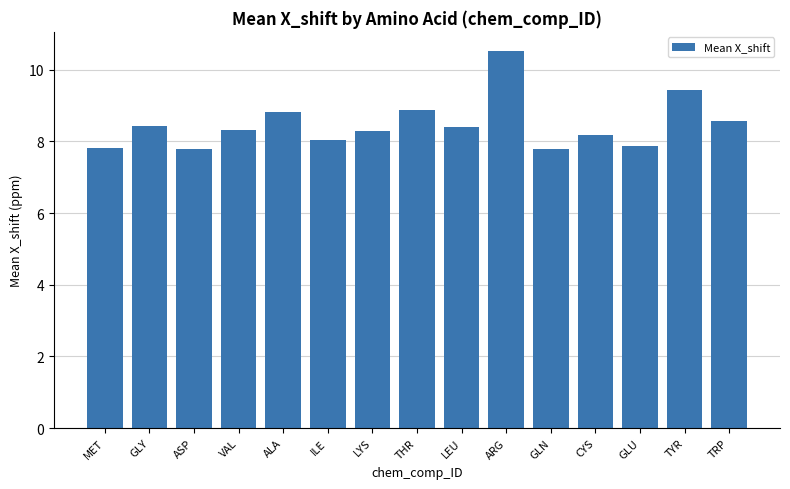

Which label corresponds to the largest value in the chart?

ARG